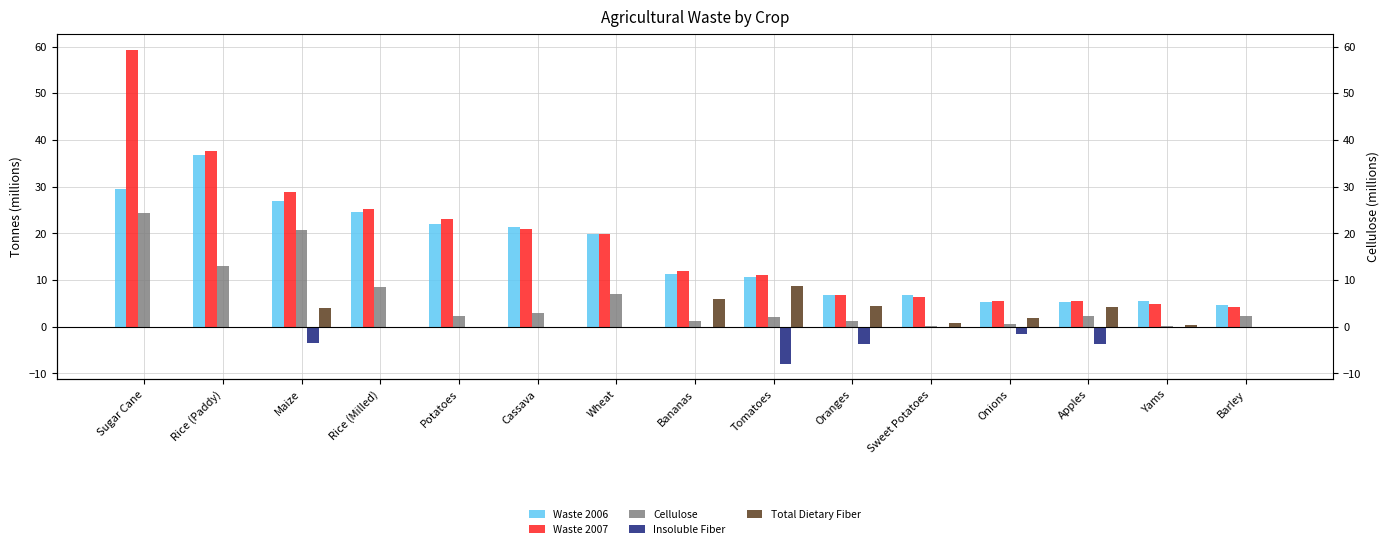

What is the spread (max minus min) of values at Sugar Cane?

59.4